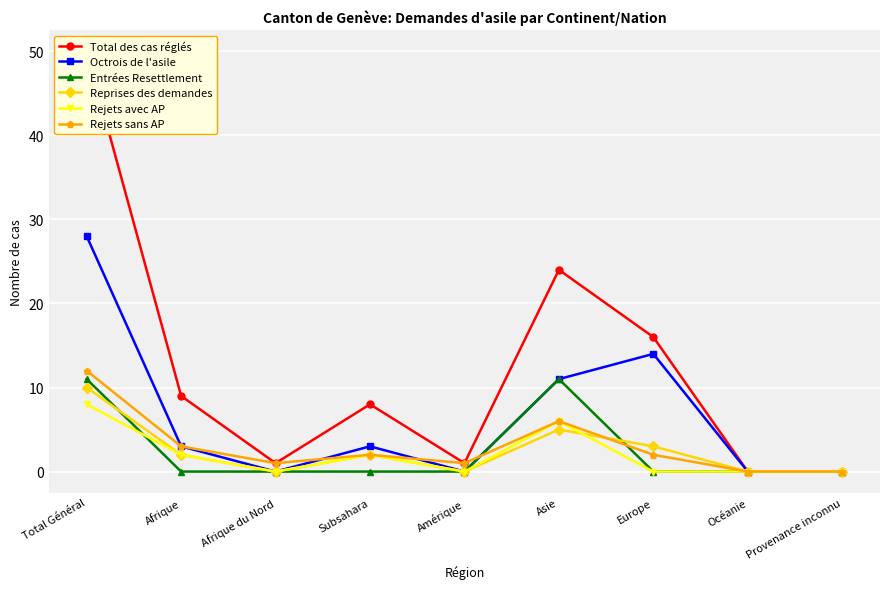

How many series are shown in this chart?

6